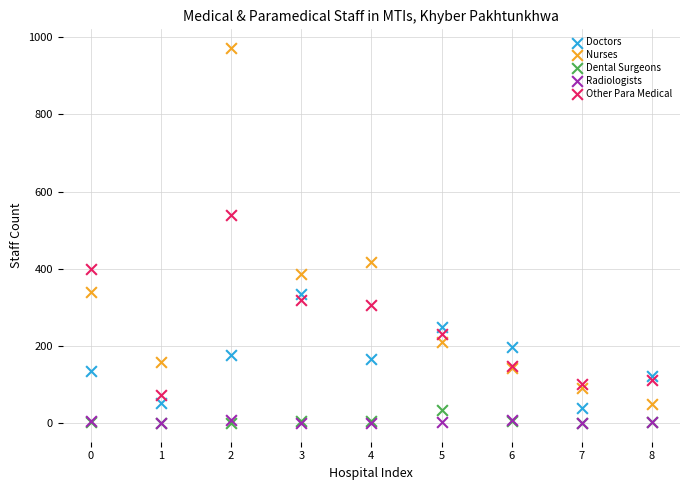

Across all series, what Y value is closest to 486?

540